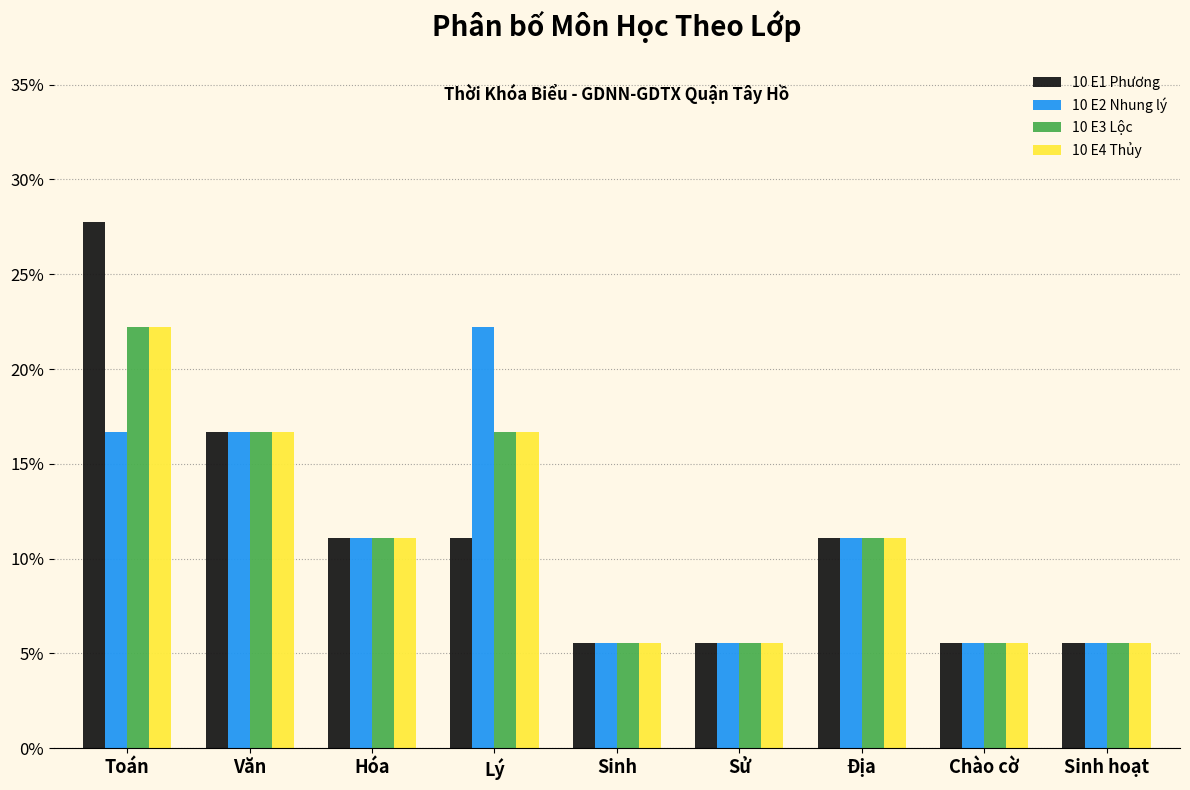

The value of 10 E1 Phương at Lý is 11.1. True or false?

True